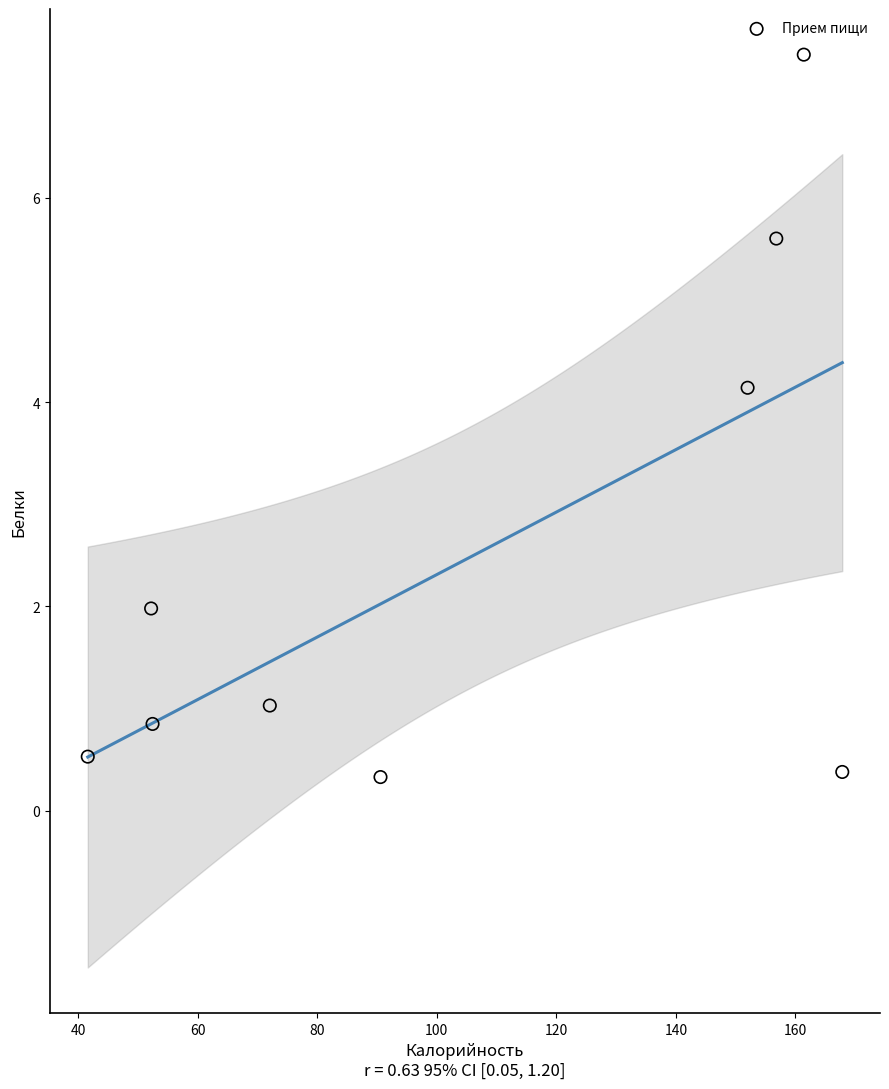

What is the average X value?

105.2